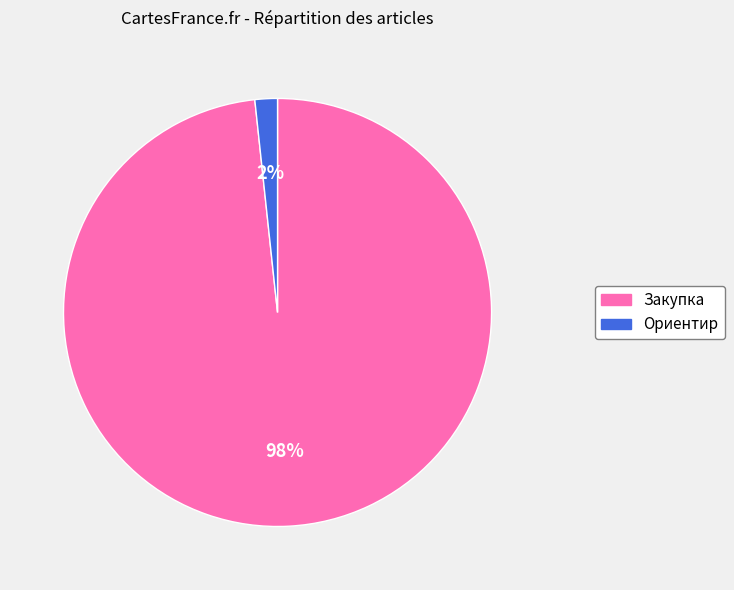

Is Ориентир the majority of the pie?

No